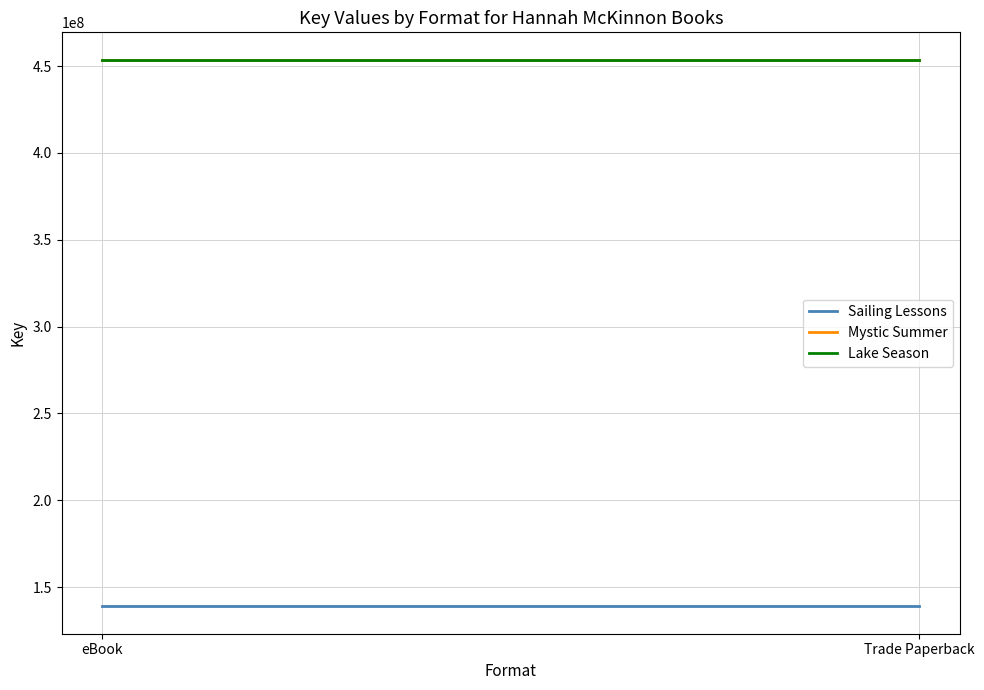

Which category has the highest value in the Mystic Summer series?

eBook